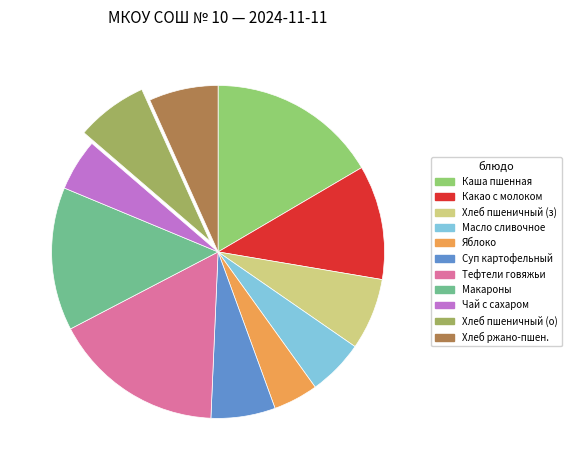

To the nearest percent, what percentage of the pie is Какао с молоком?

11%